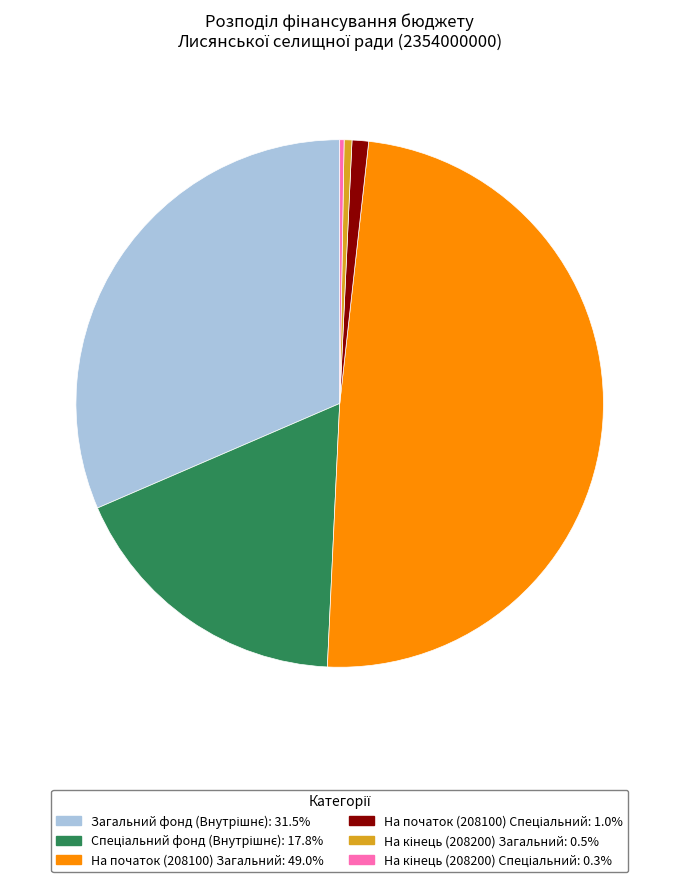

Is there any slice that represents more than half of the pie?

No